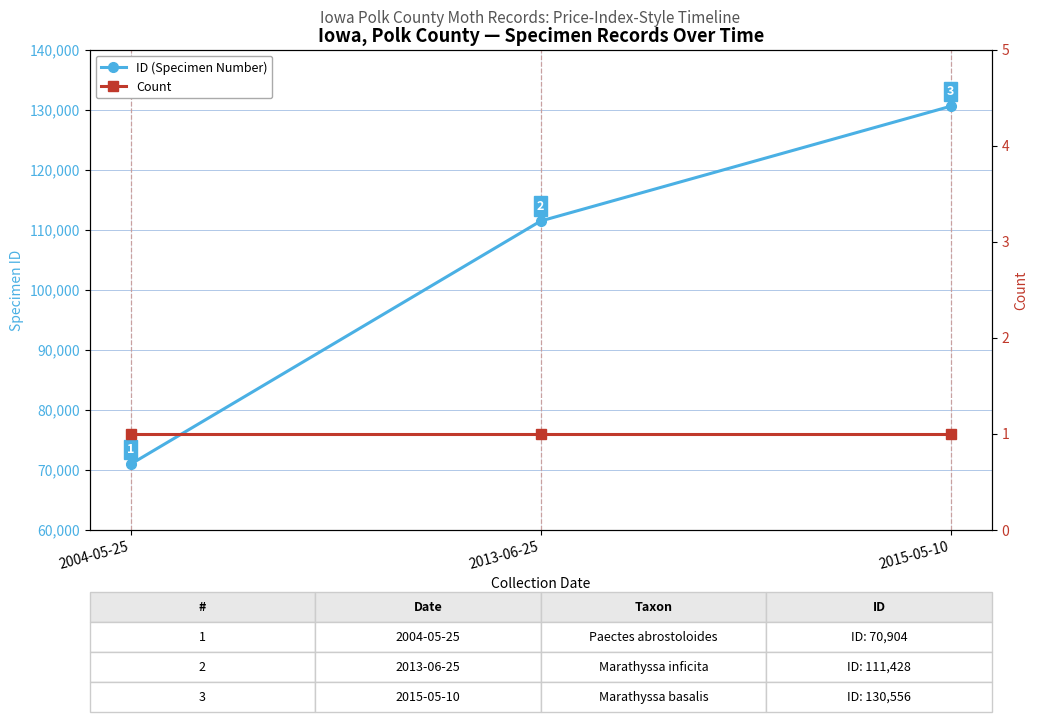

What is the minimum value shown in the chart?

1